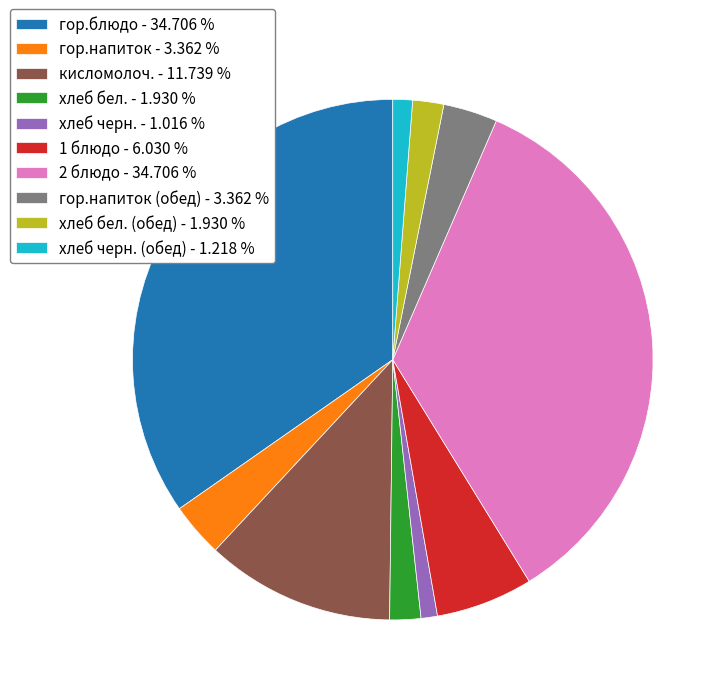

Between хлеб черн. (обед) - 1.218 % and гор.напиток (обед) - 3.362 %, which is larger?

гор.напиток (обед) - 3.362 %